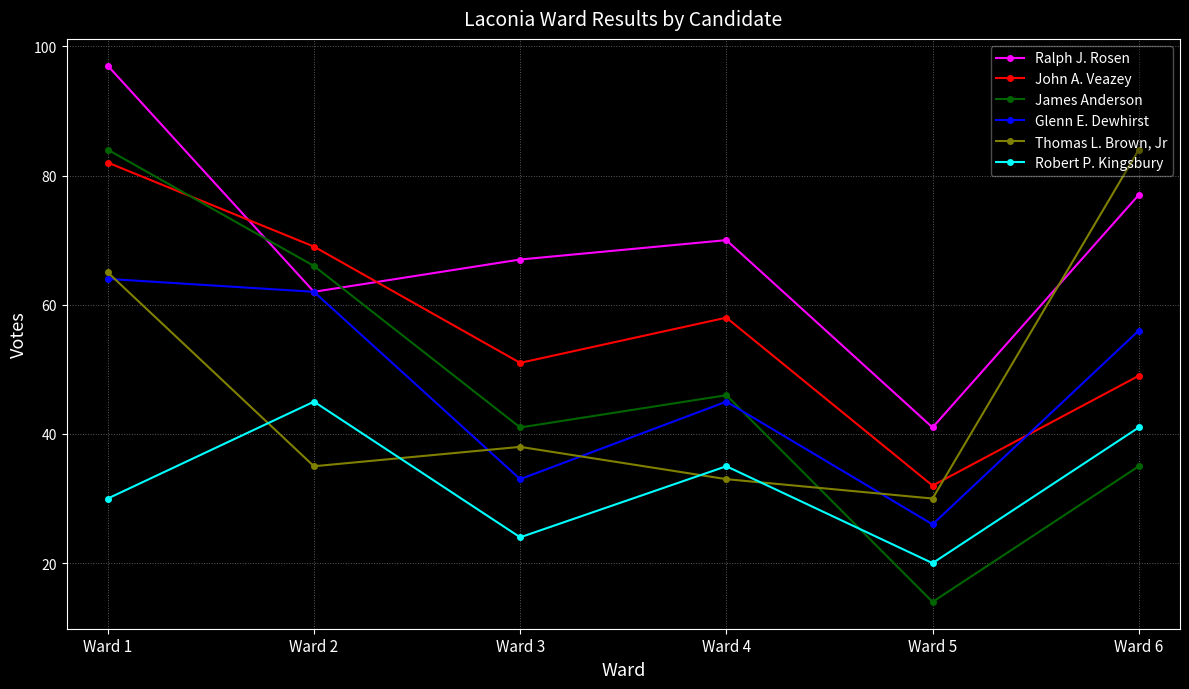

What are all the series names shown in the legend?

Ralph J. Rosen, John A. Veazey, James Anderson, Glenn E. Dewhirst, Thomas L. Brown, Jr, Robert P. Kingsbury